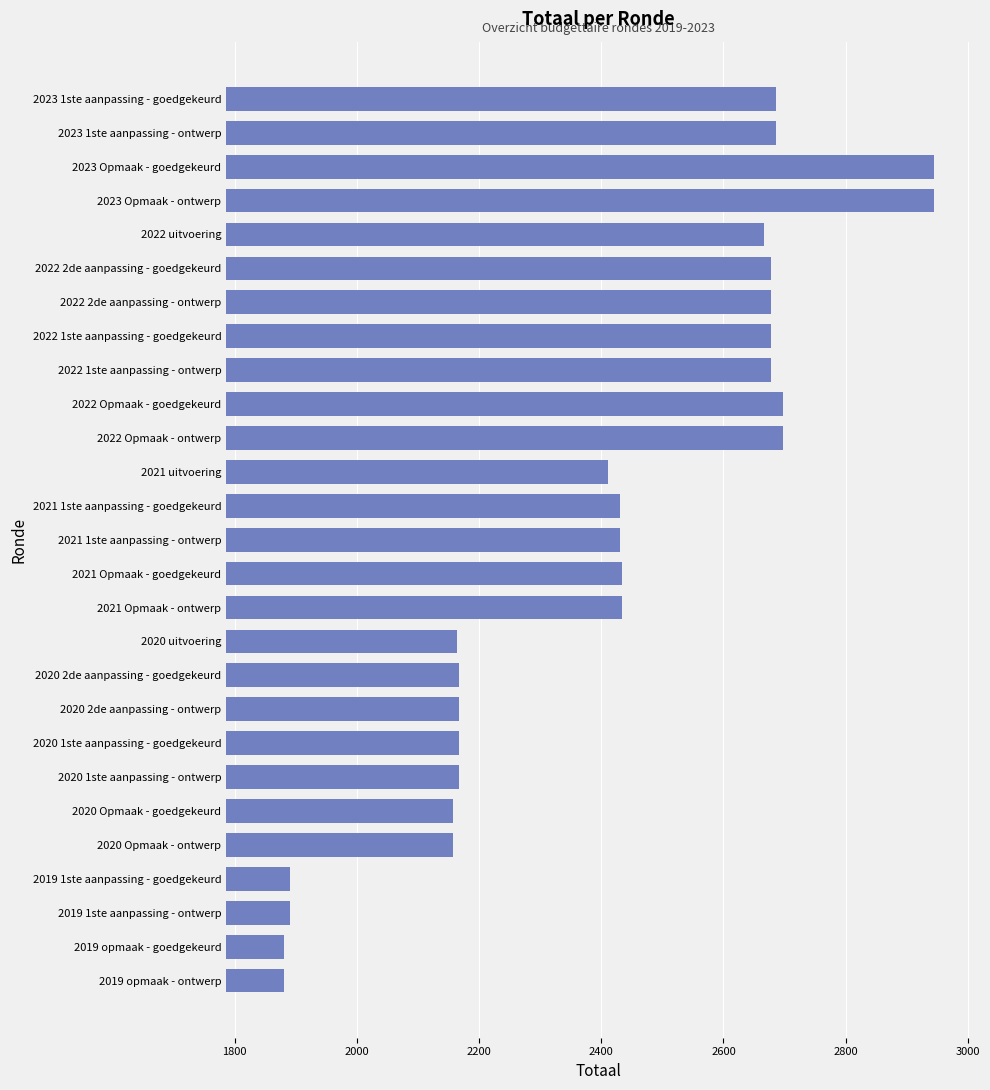

What is the minimum value shown in the chart?

1880